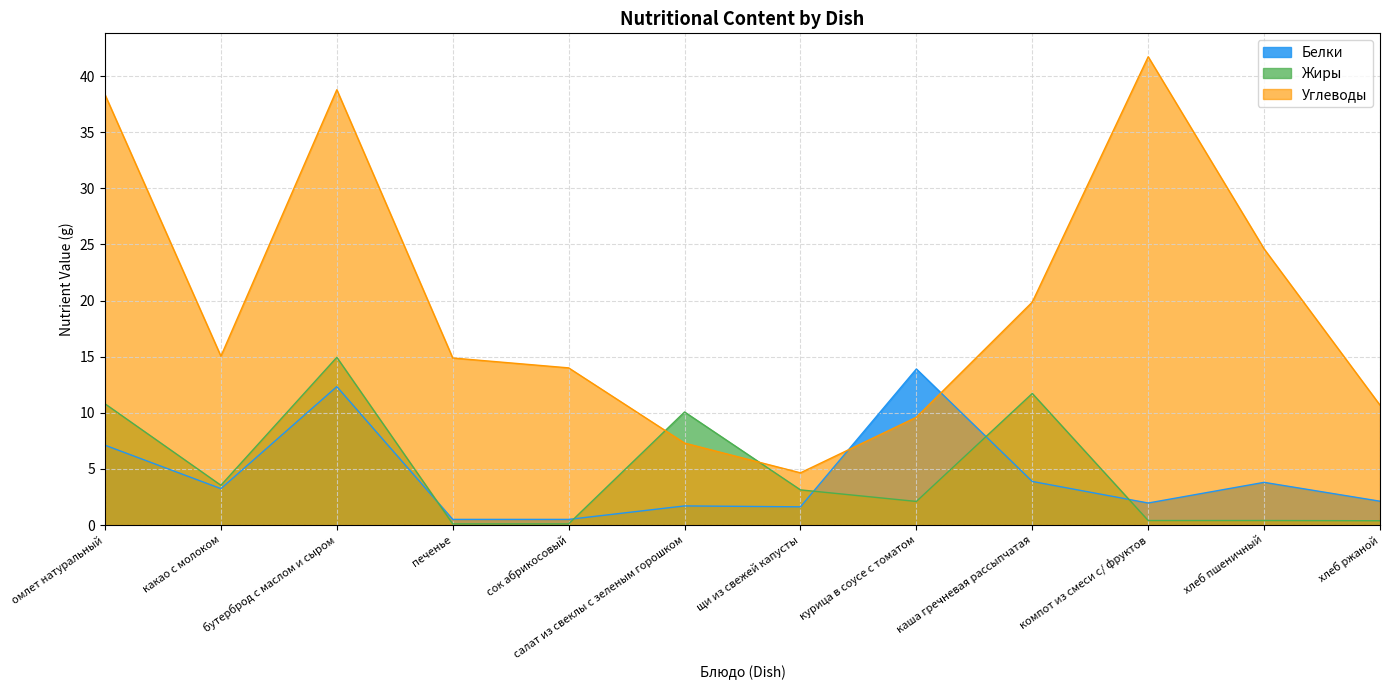

What is the maximum value shown in the chart?

41.7